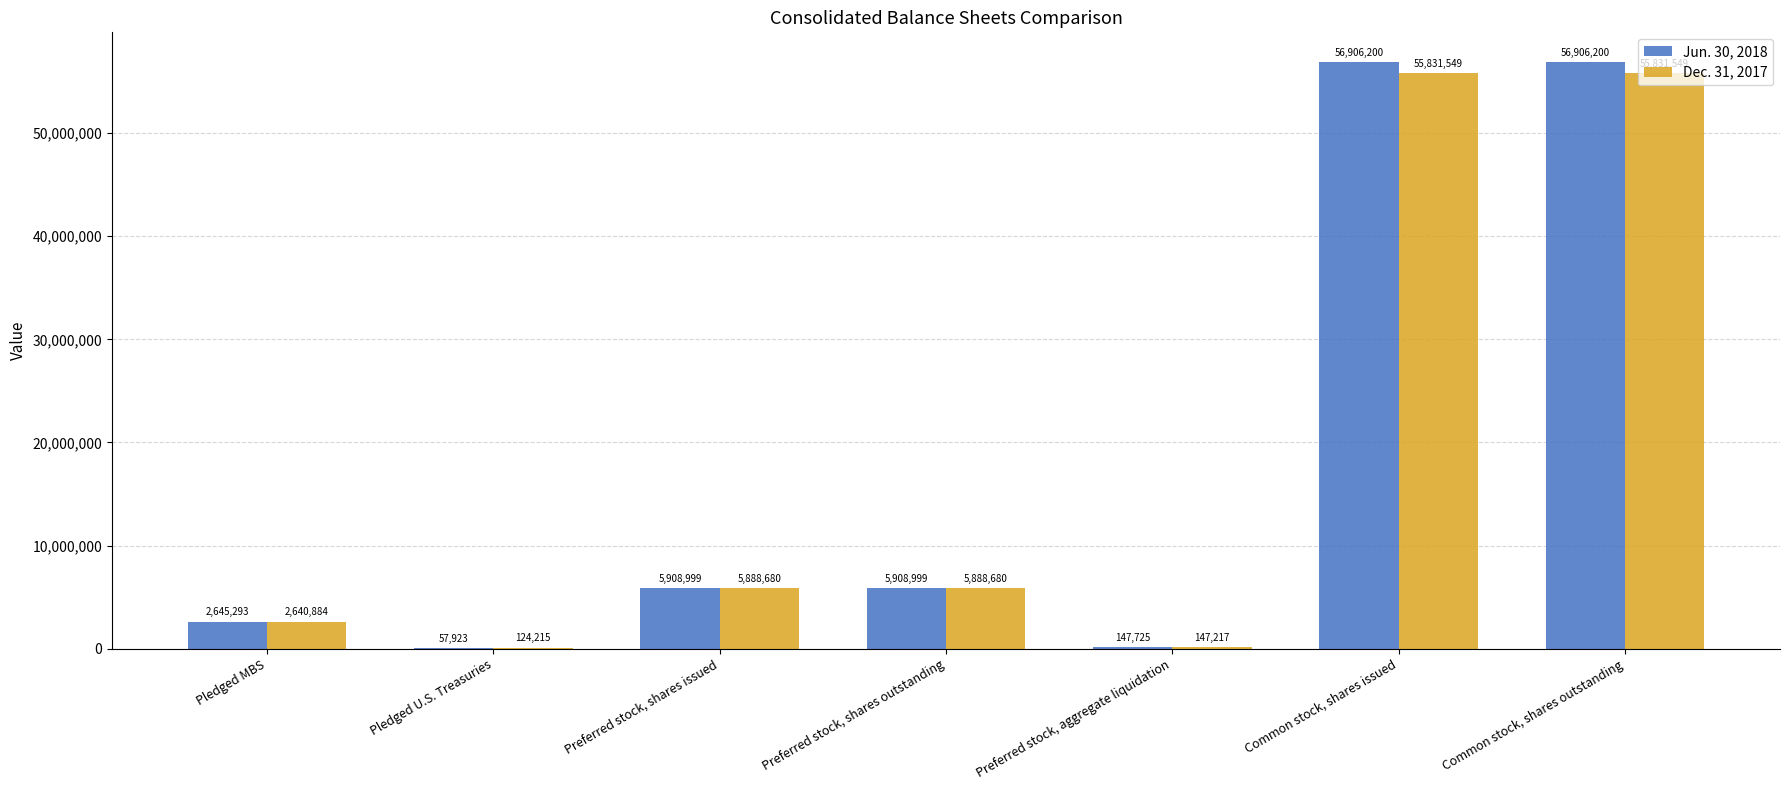

What is the sum of the Dec. 31, 2017 values at Preferred stock, aggregate liquidation and Pledged U.S. Treasuries?

271432